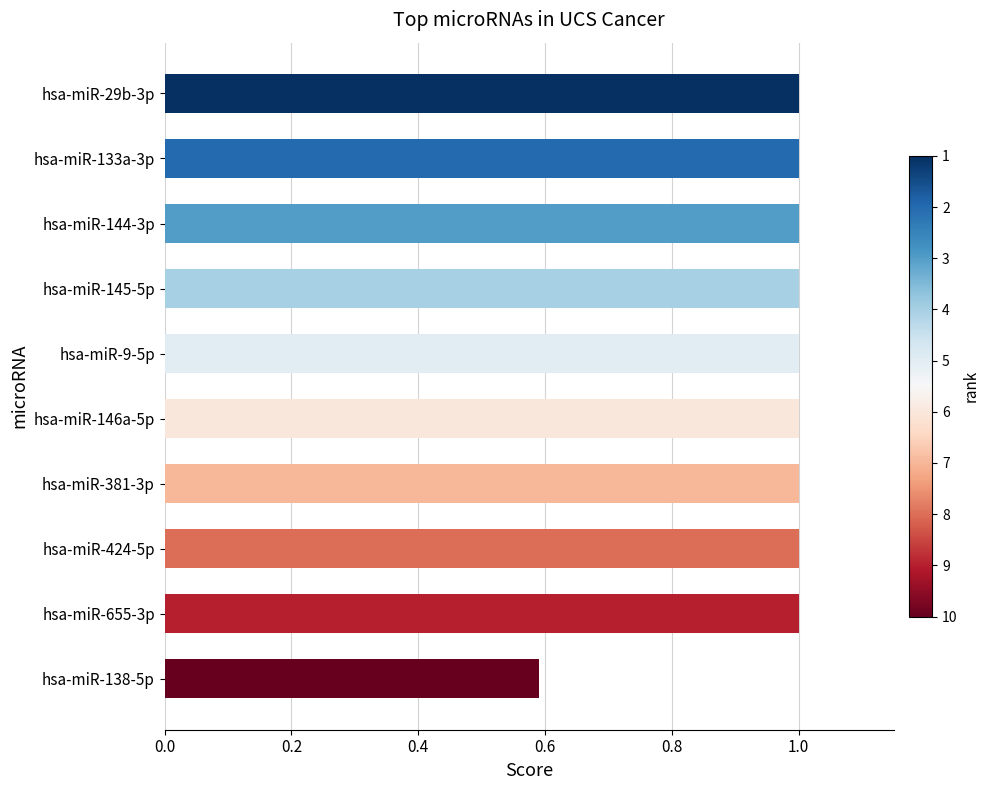

What is the greatest value displayed?

1.0